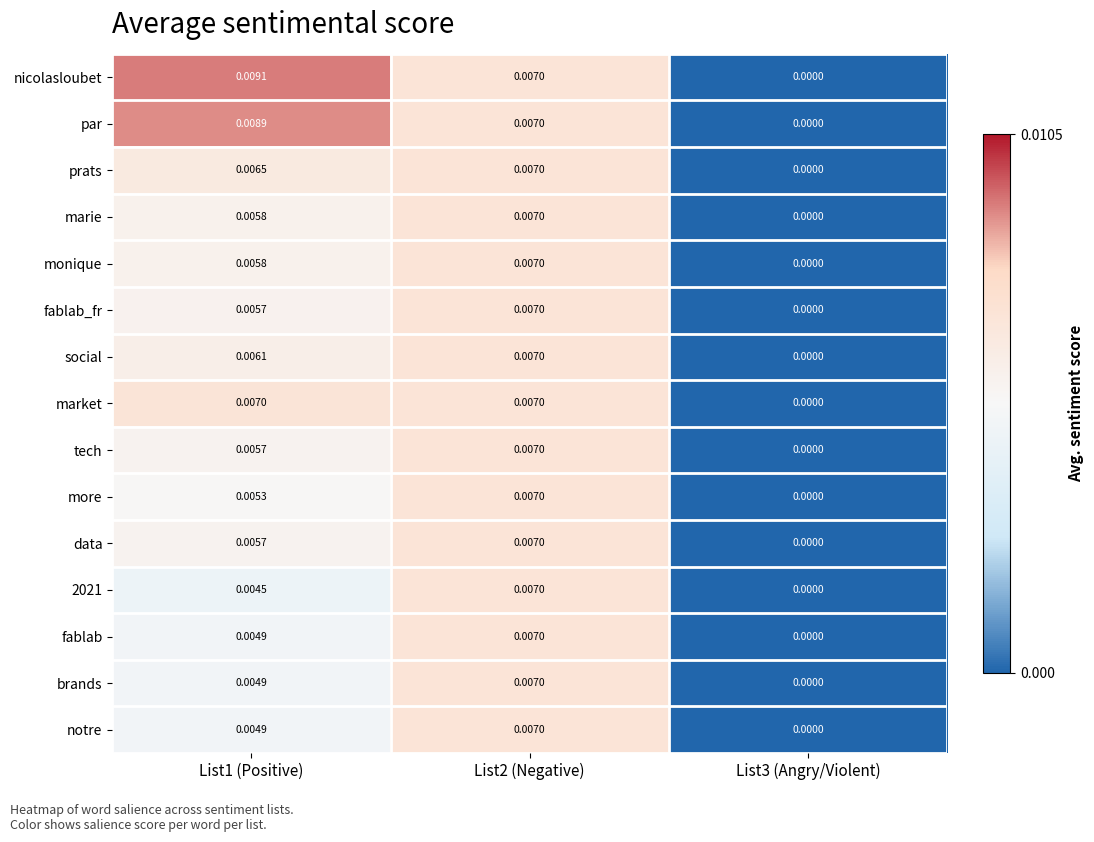

Is the value of market at List2 (Negative) greater than the value of fablab_fr at List1 (Positive)?

Yes